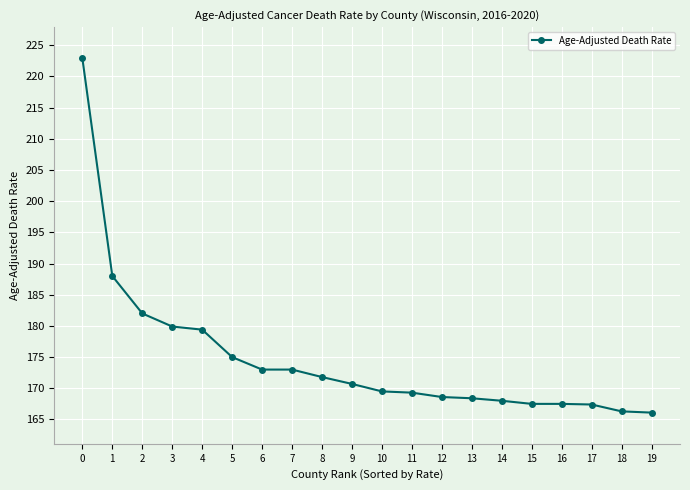

Does the chart display data point markers on the line(s)?

Yes